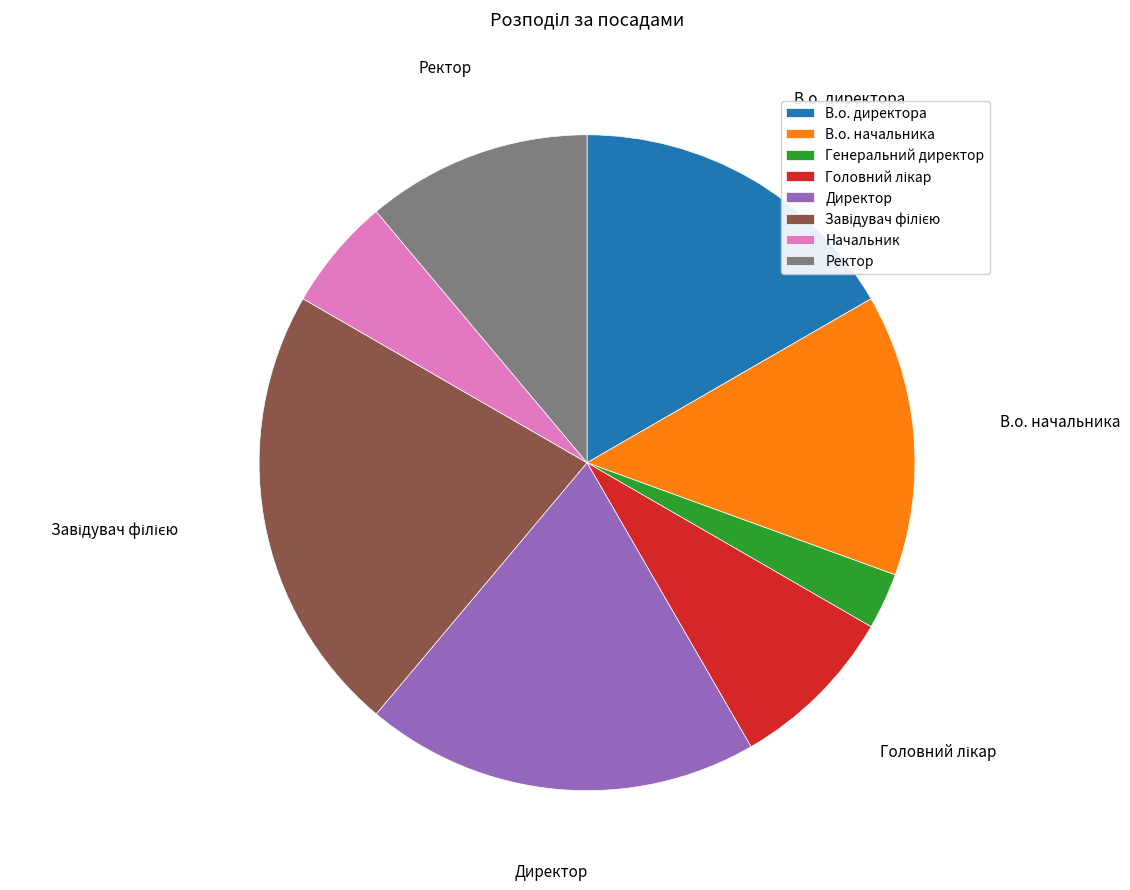

The В.о. директора slice represents 28% of the pie. True or false?

False